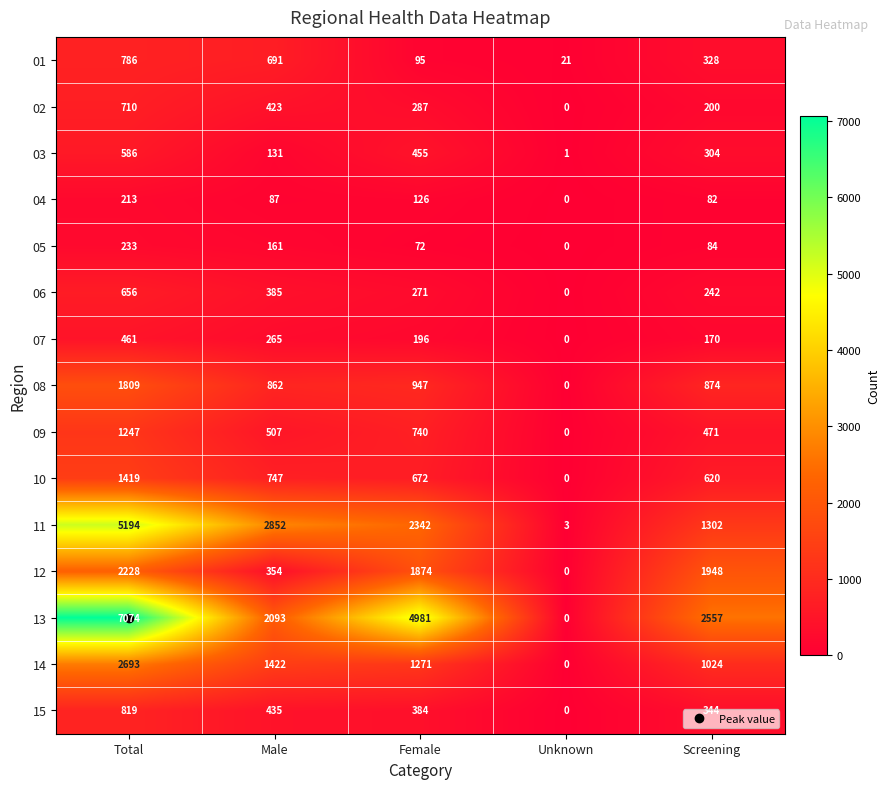

Which category has the lowest value in the 03 series?

Unknown